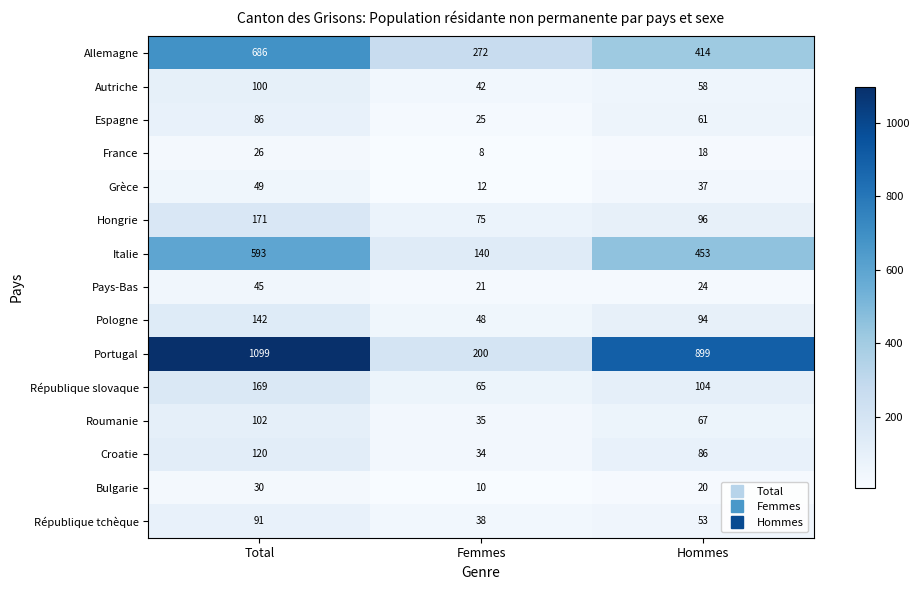

The value of Roumanie at Total is 147. True or false?

False